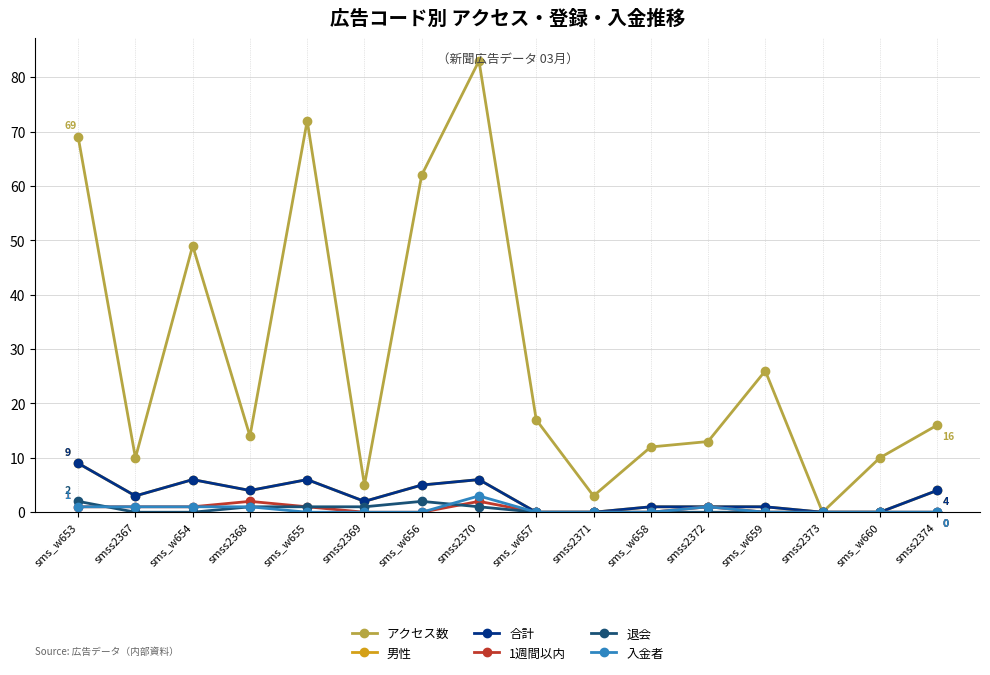

Is this an area chart (filled region under the line)?

No